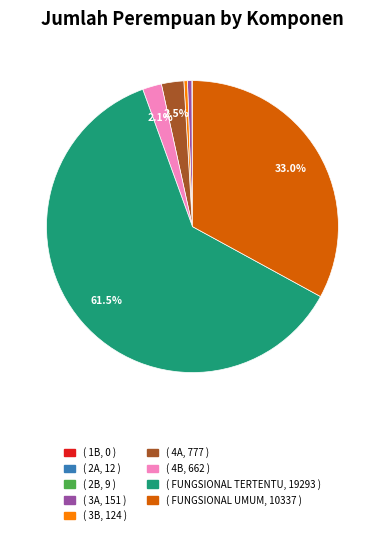

Is there any slice that represents more than half of the pie?

Yes